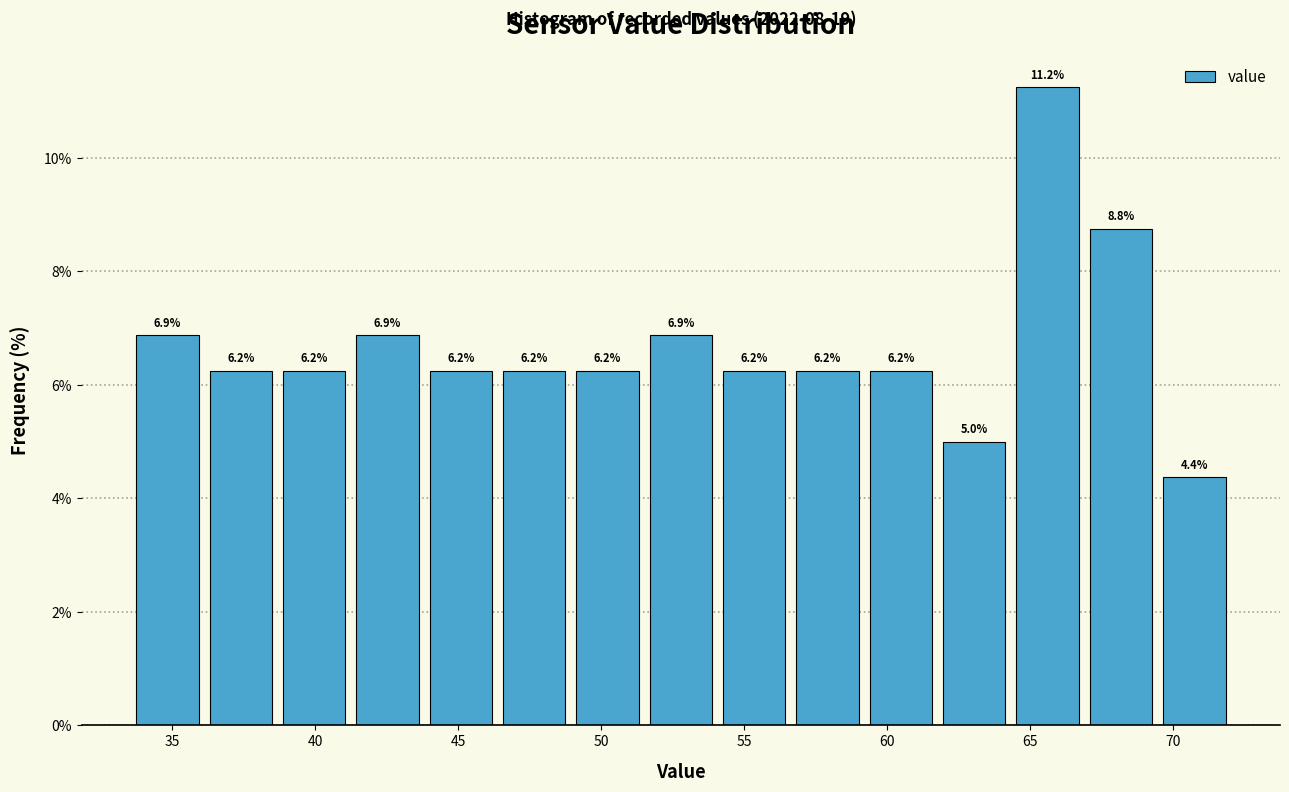

Reading left to right, transcribe this chart: for each bar, give the range it covers on the x-axis and its height. The bar edges are not printed on the chart, so give them approximately, as read against the axis.

33.5 to 36.0: 6.9
36.0 to 38.5: 6.2
38.5 to 41.0: 6.2
41.0 to 44.0: 6.9
44.0 to 46.5: 6.2
46.5 to 49.0: 6.2
49.0 to 51.5: 6.2
51.5 to 54.0: 6.9
54.0 to 56.5: 6.2
56.5 to 59.0: 6.2
59.0 to 62.0: 6.2
62.0 to 64.5: 5.0
64.5 to 67.0: 11.2
67.0 to 69.5: 8.8
69.5 to 72.0: 4.4